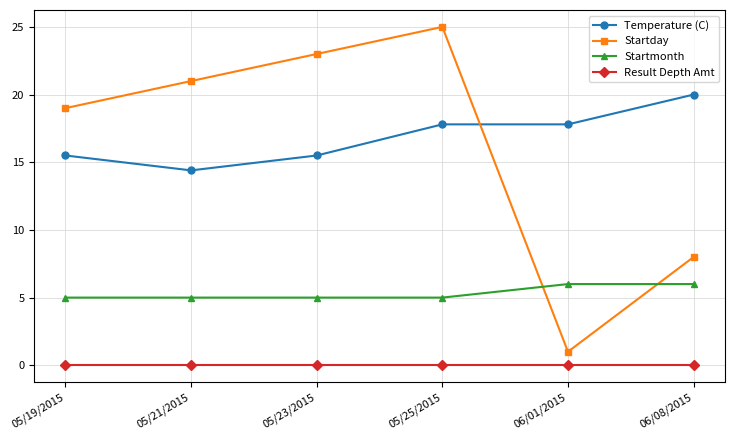

What is the sum of all Temperature (C) values?

101.0